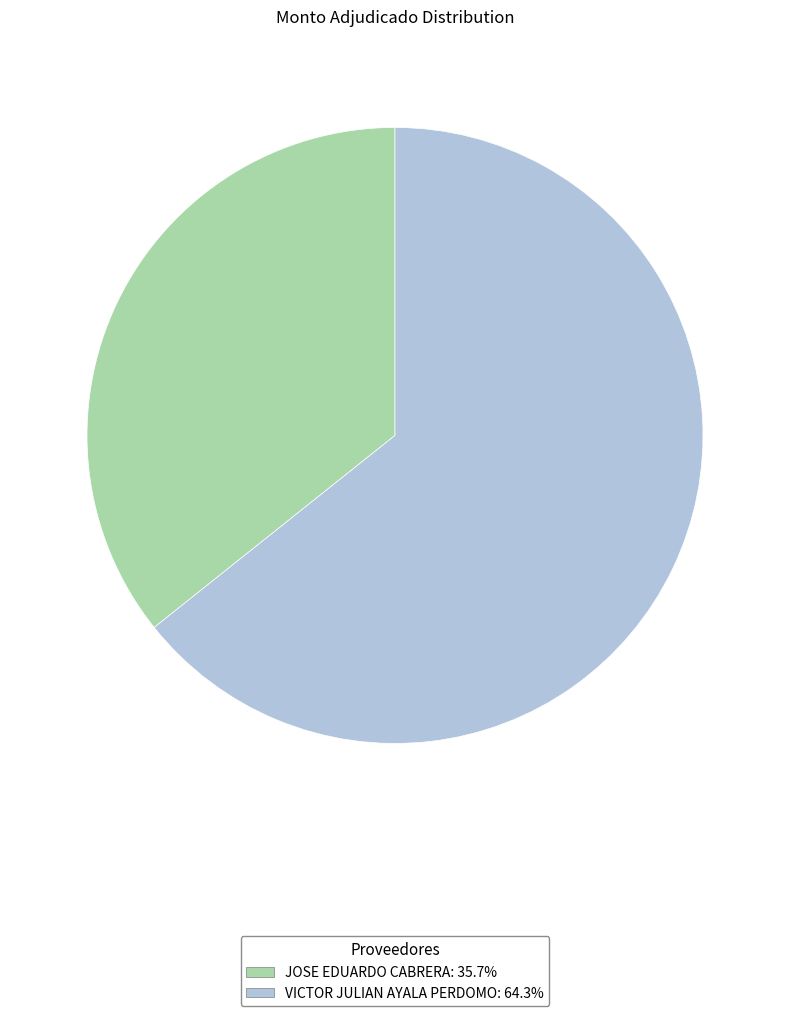

Which category has the smallest portion of the pie?

JOSE EDUARDO CABRERA